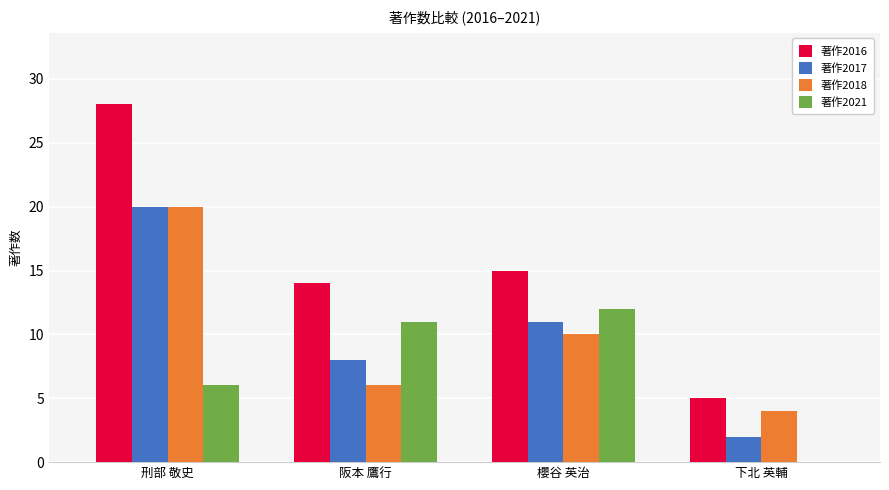

Are the bars horizontal?

No